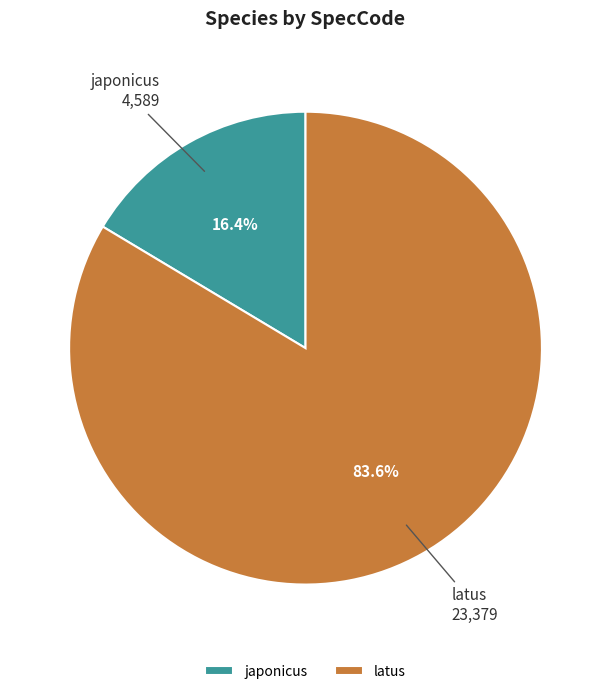

What is the largest slice in the pie chart?

latus